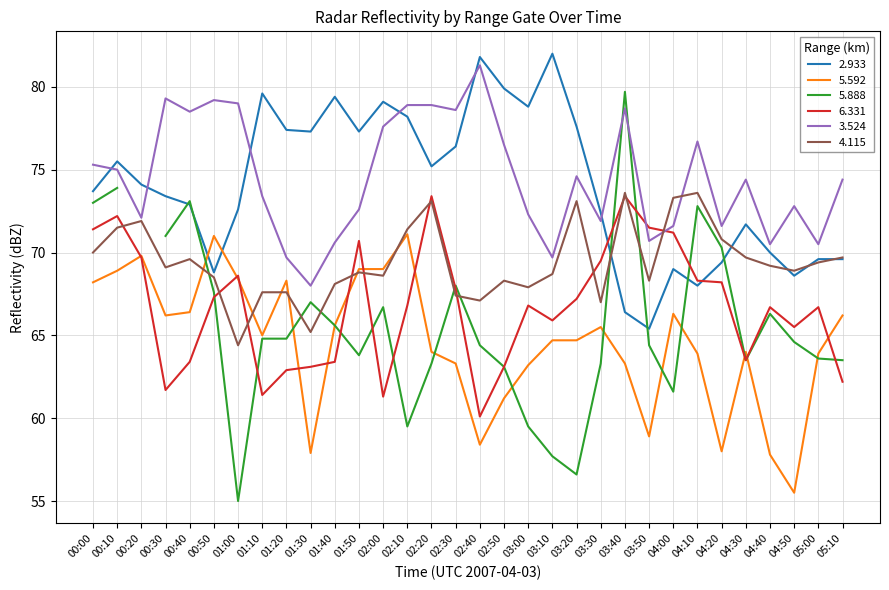

Rank the categories by 4.115 value from highest to lowest.

03:40, 04:10, 04:00, 02:20, 03:20, 00:20, 00:10, 02:10, 04:20, 00:00, 04:30, 05:10, 00:40, 05:00, 04:40, 00:30, 04:50, 01:50, 03:10, 02:00, 00:50, 02:50, 03:50, 01:40, 03:00, 01:10, 01:20, 02:30, 02:40, 03:30, 01:30, 01:00